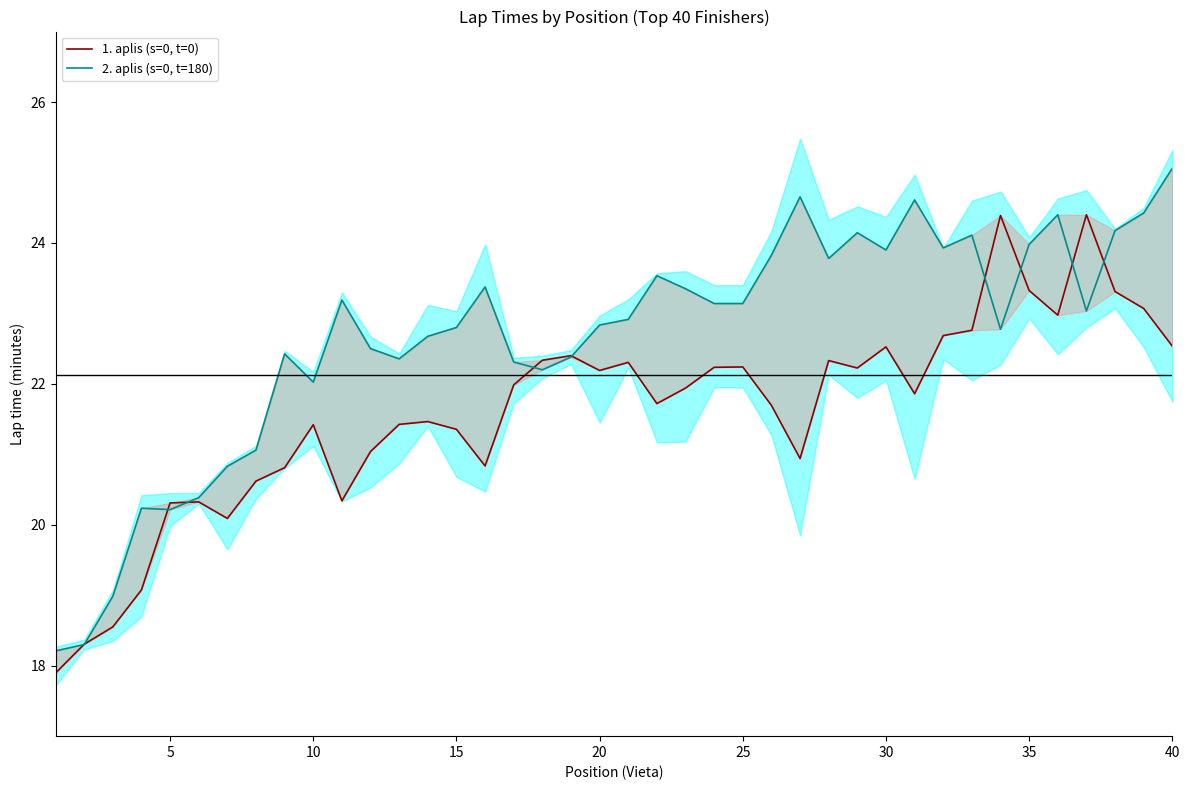

Is it true that 2. aplis (s=0, t=180) equals 42.4 at 37?

False